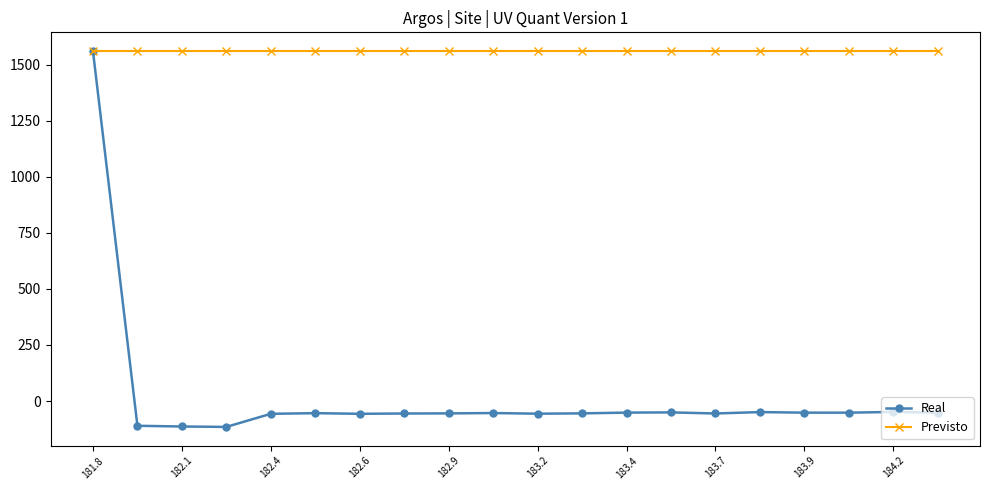

What are all the series names shown in the legend?

Real, Previsto